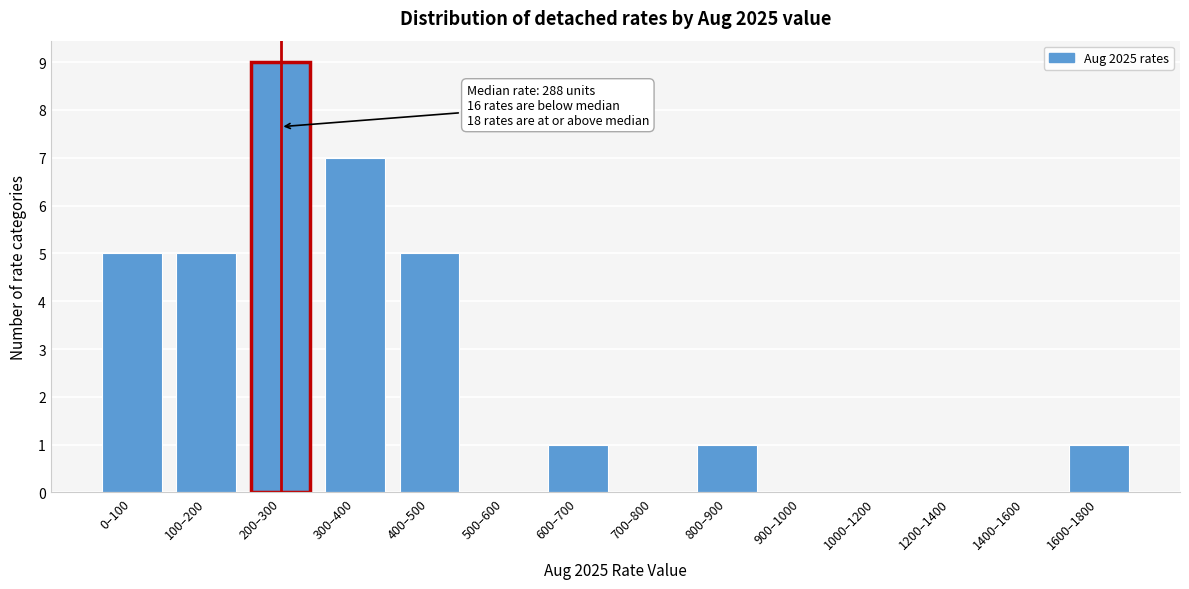

Reading left to right, list all the values displayed in this chart.

0–100=5	100–200=5	200–300=9	300–400=7	400–500=5	500–600=0	600–700=1	700–800=0	800–900=1	900–1000=0	1000–1200=0	1200–1400=0	1400–1600=0	1600–1800=1